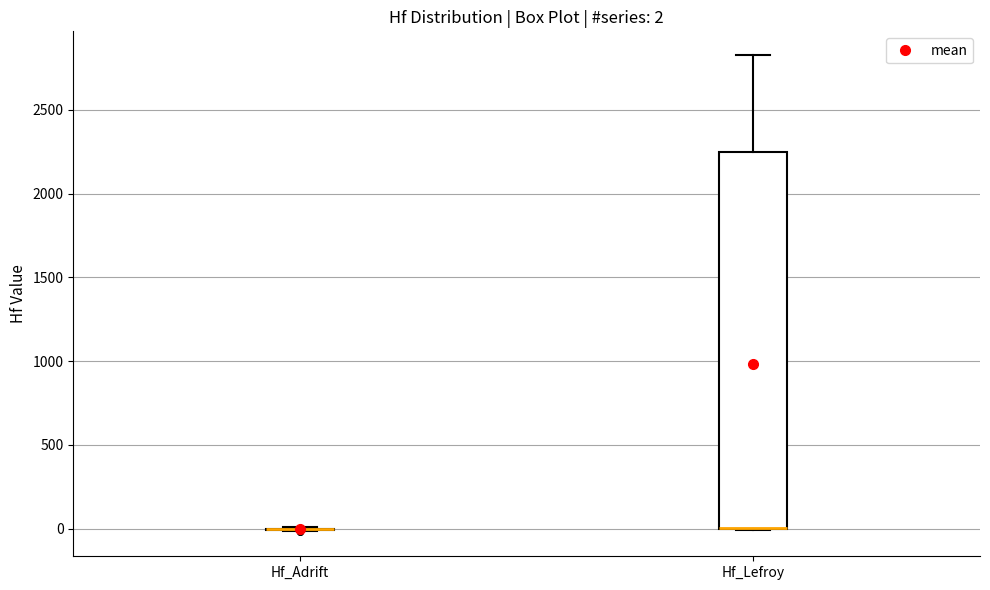

Comparing the boxes themselves (not the whiskers), which one is the tallest?

Hf_Lefroy